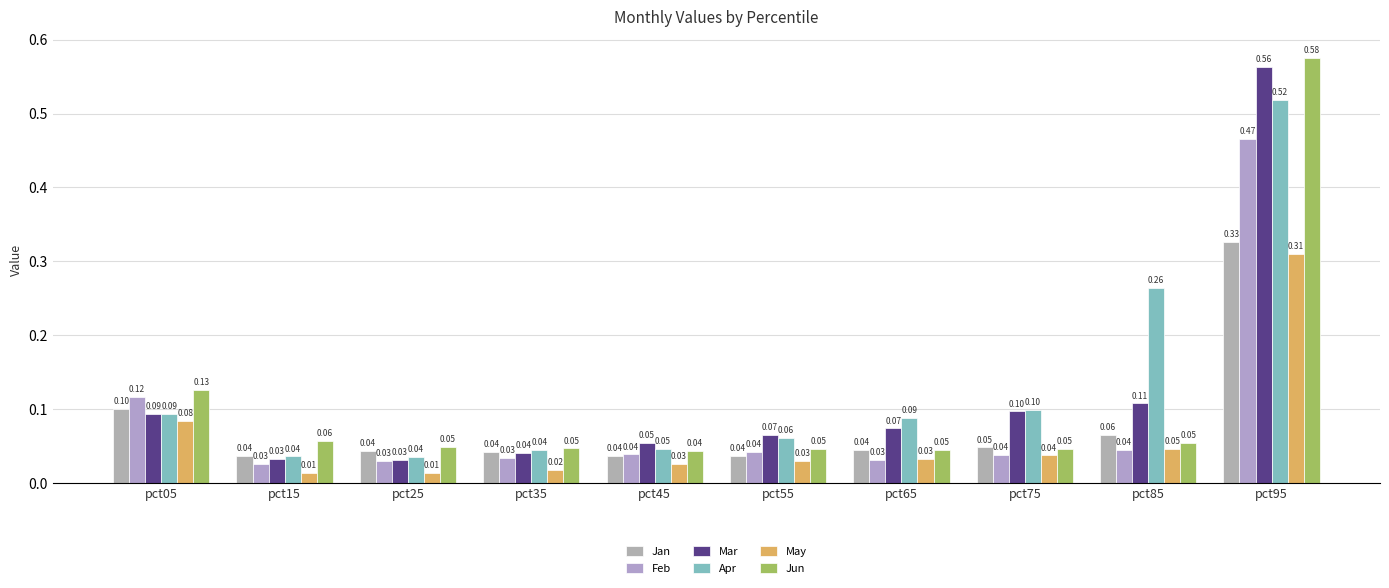

What is the sum of all Feb values?

0.9